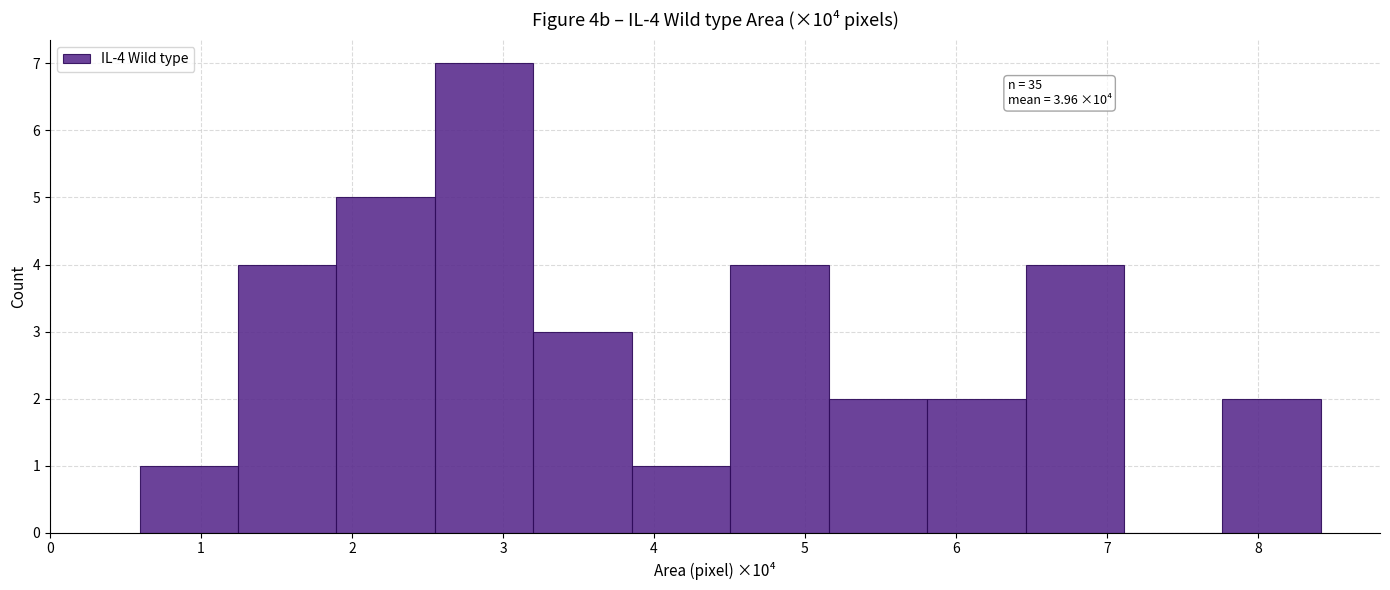

Over which range of the x-axis is the bar tallest?

2.5 to 3.2